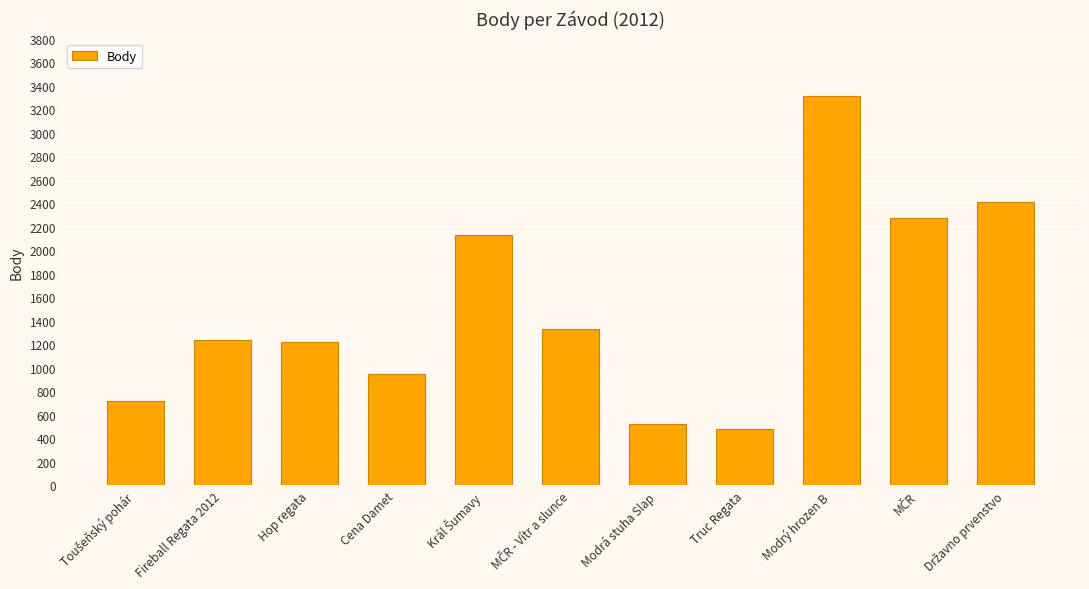

What is the value of the 1st bar from the left?

721